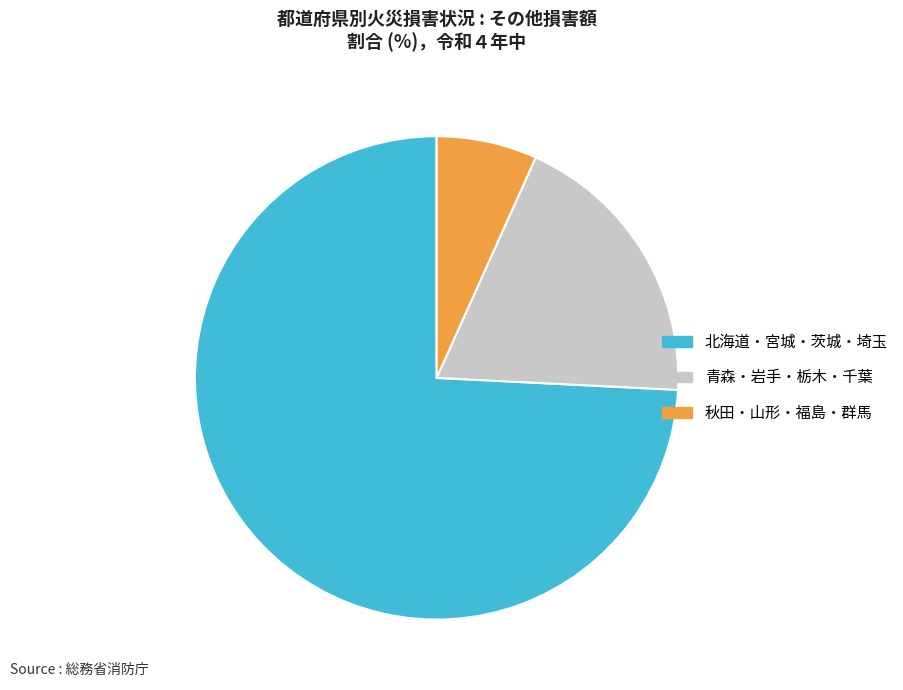

The 青森・岩手・栃木・千葉 slice represents 19% of the pie. True or false?

True